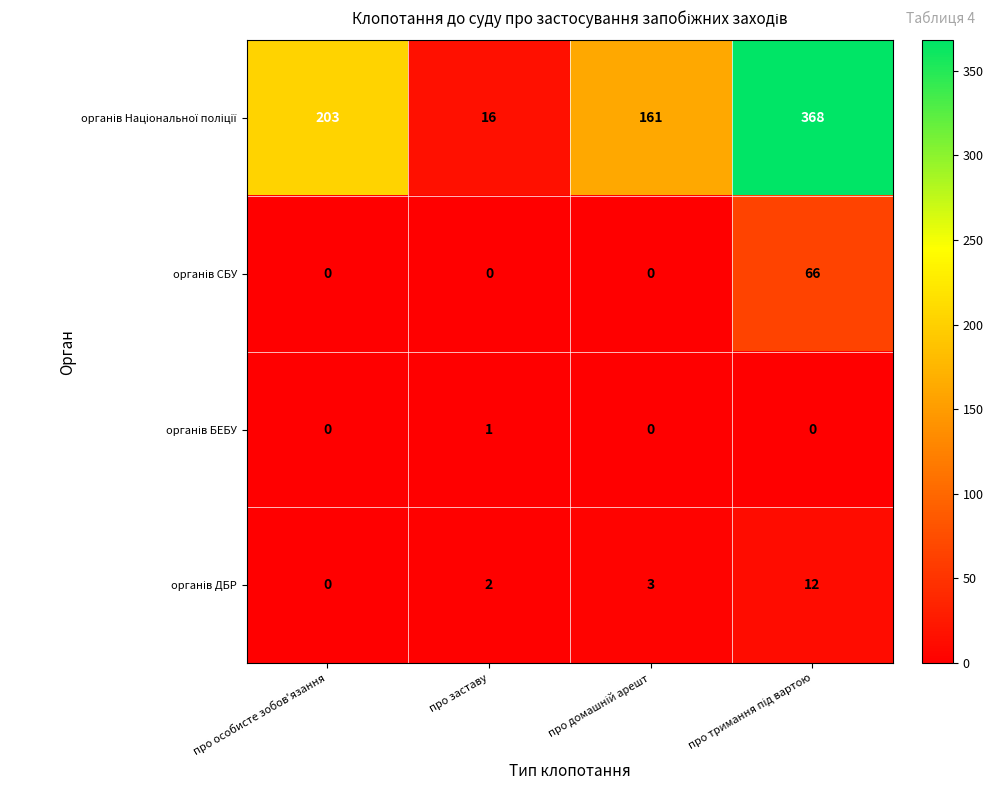

What is the total value across all series at про заставу?

19